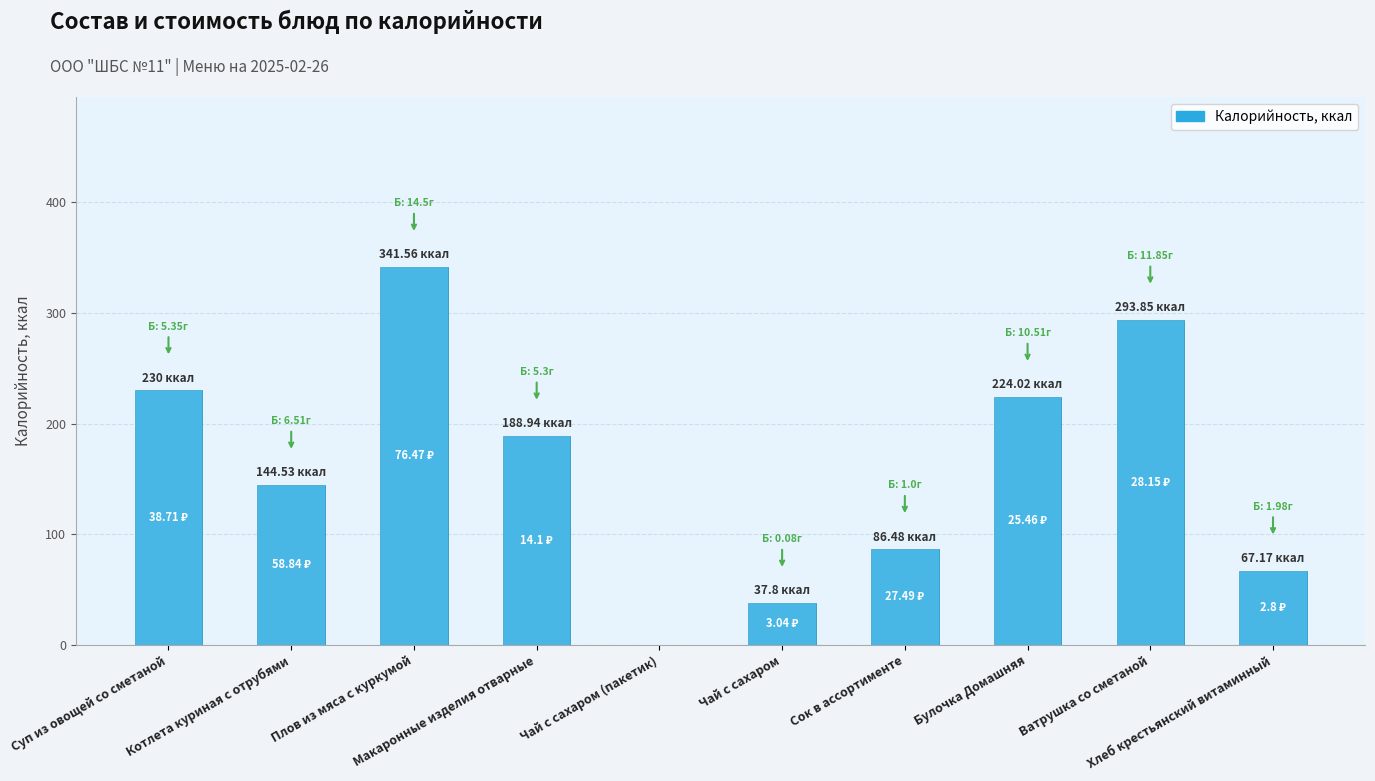

How many values are below 188?

5